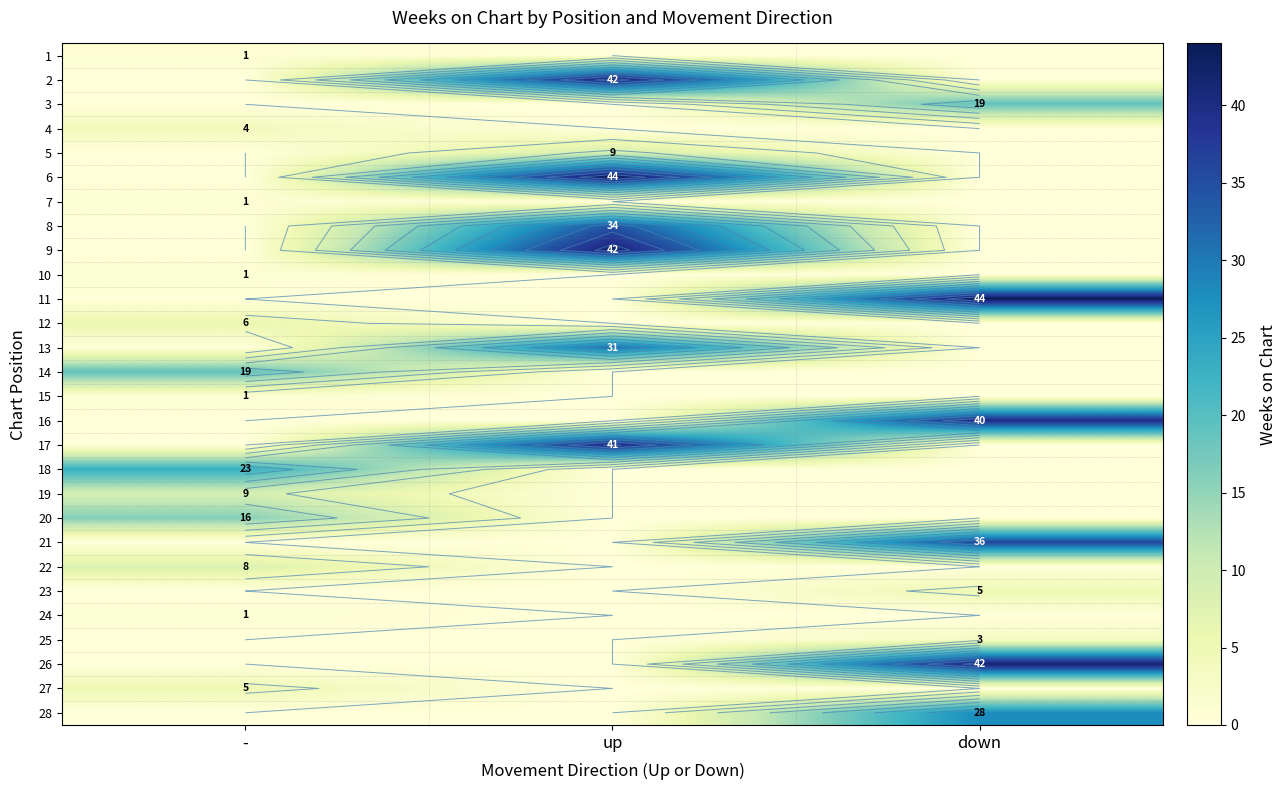

Where is 16 nearest to the value 20?

-